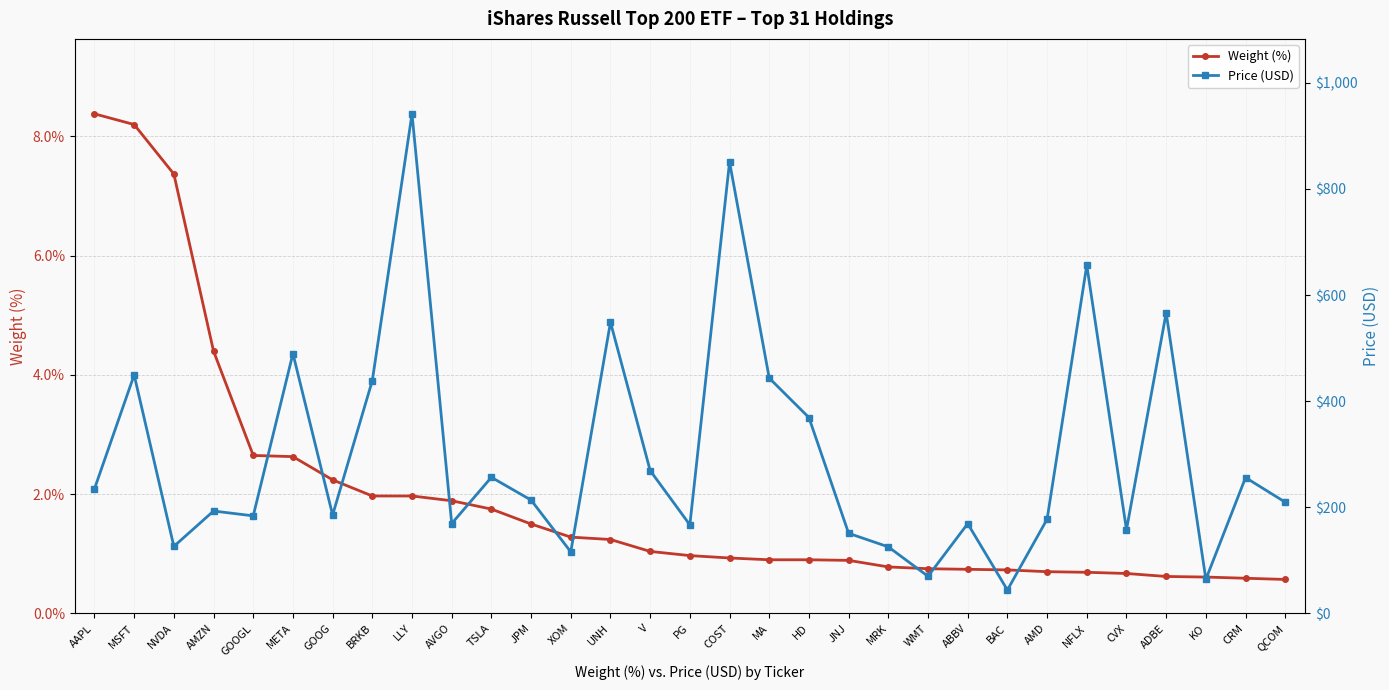

Reading left to right, extract all data points from this chart.

Weight (%): AAPL=8.4	MSFT=8.2	NVDA=7.4	AMZN=4.4	GOOGL=2.6	META=2.6	GOOG=2.2	BRKB=2.0	LLY=2.0	AVGO=1.9	TSLA=1.8	JPM=1.5	XOM=1.3	UNH=1.2	V=1.0	PG=1.0	COST=0.9	MA=0.9	HD=0.9	JNJ=0.9	MRK=0.8	WMT=0.8	ABBV=0.7	BAC=0.7	AMD=0.7	NFLX=0.7	CVX=0.7	ADBE=0.6	KO=0.6	CRM=0.6	QCOM=0.6
Price (USD): AAPL=234.8	MSFT=449.5	NVDA=126.4	AMZN=193.0	GOOGL=183.9	META=489.8	GOOG=185.5	BRKB=438.9	LLY=941.6	AVGO=169.4	TSLA=256.6	JPM=213.6	XOM=116.0	UNH=548.9	V=269.2	PG=166.9	COST=850.8	MA=443.5	HD=369.1	JNJ=151.0	MRK=125.4	WMT=70.0	ABBV=169.2	BAC=44.1	AMD=177.6	NFLX=656.3	CVX=157.8	ADBE=566.5	KO=64.3	CRM=256.0	QCOM=209.6